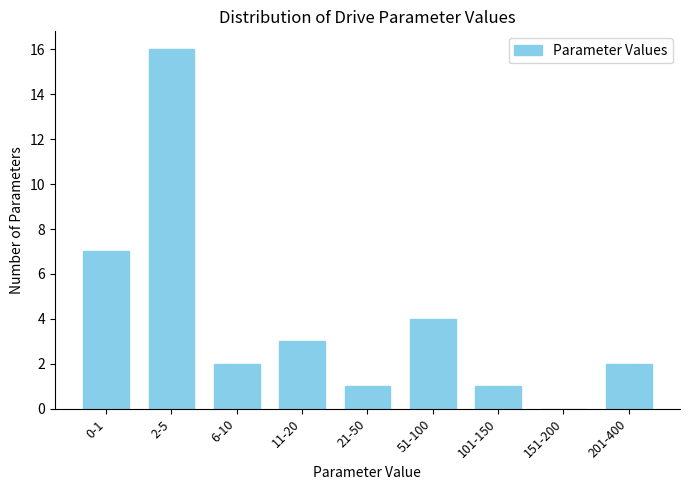

Reading left to right, list all the values displayed in this chart.

0-1=7	2-5=16	6-10=2	11-20=3	21-50=1	51-100=4	101-150=1	151-200=0	201-400=2